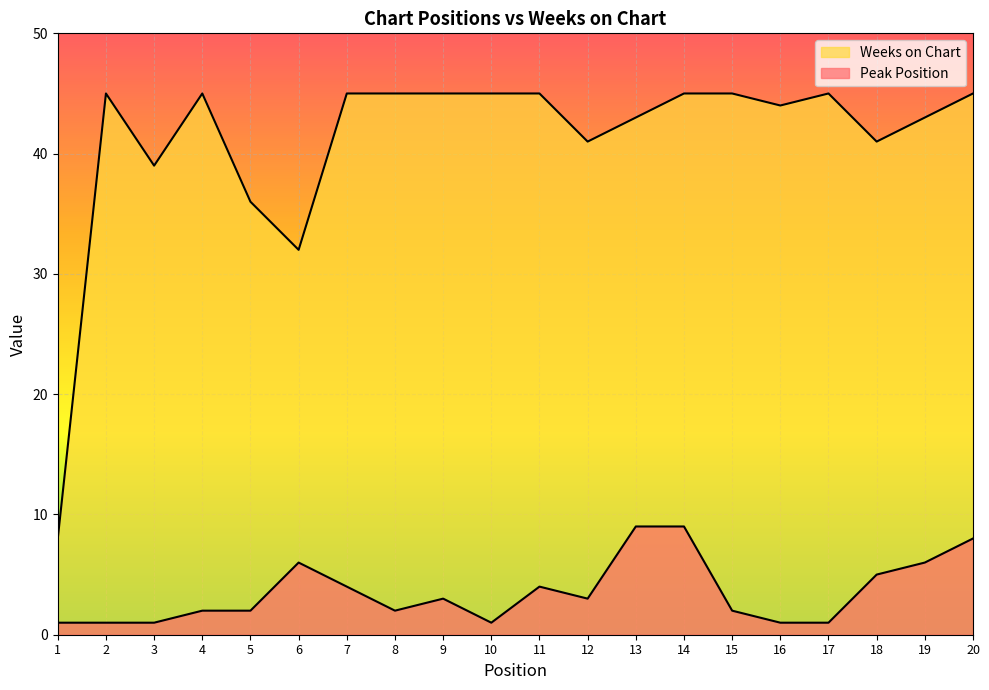

How many lines are shown in the chart?

2